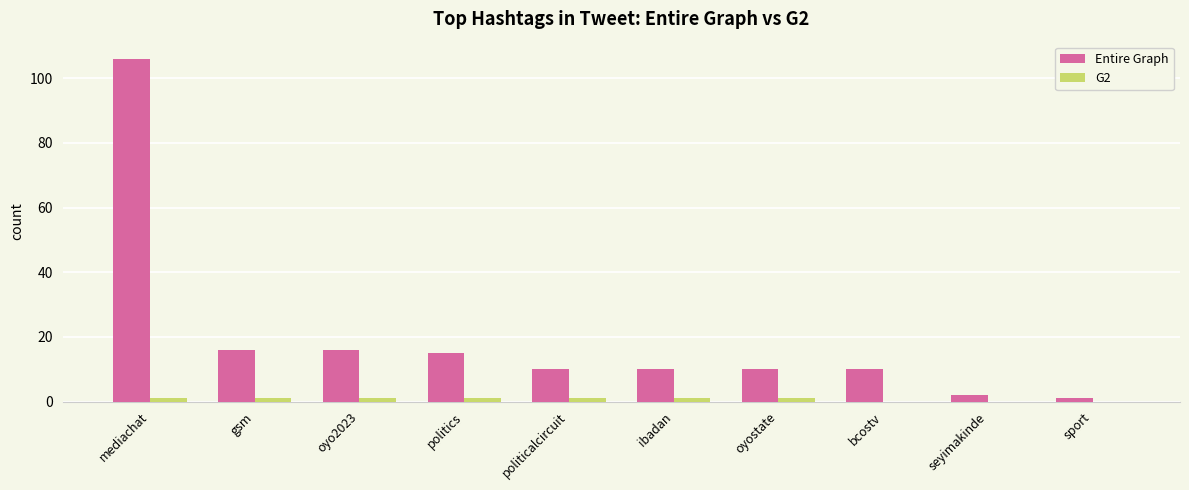

At which category is the sum across all series the highest?

mediachat